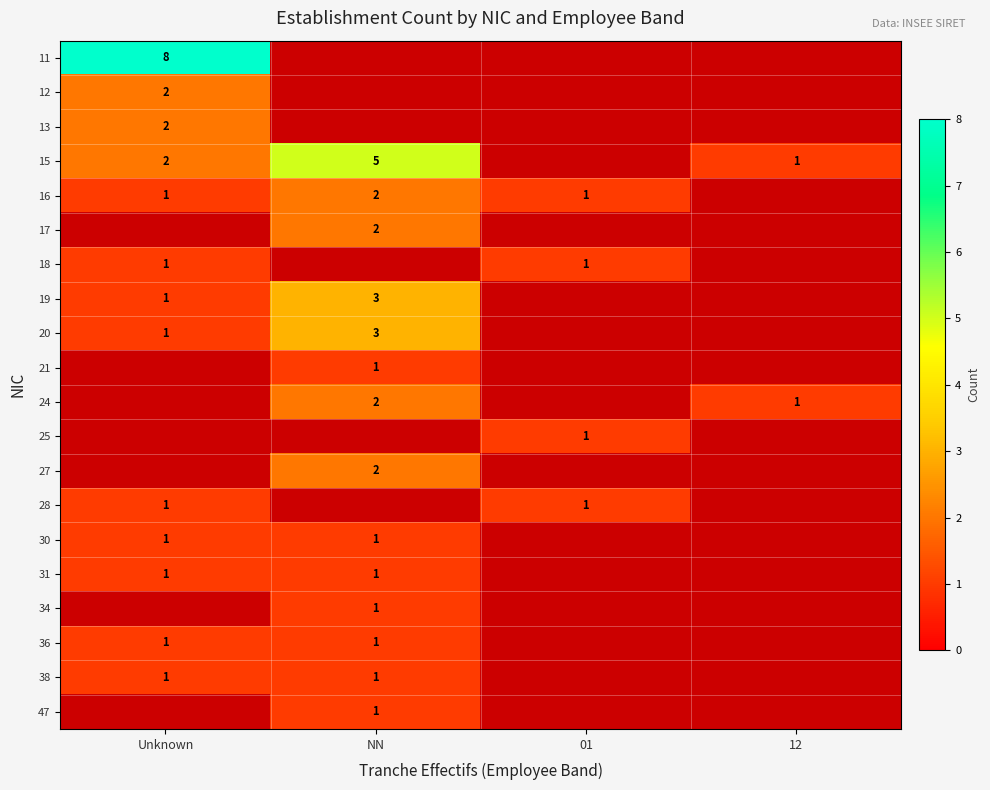

Is the value of 19 at NN greater than the value of 25 at 01?

Yes